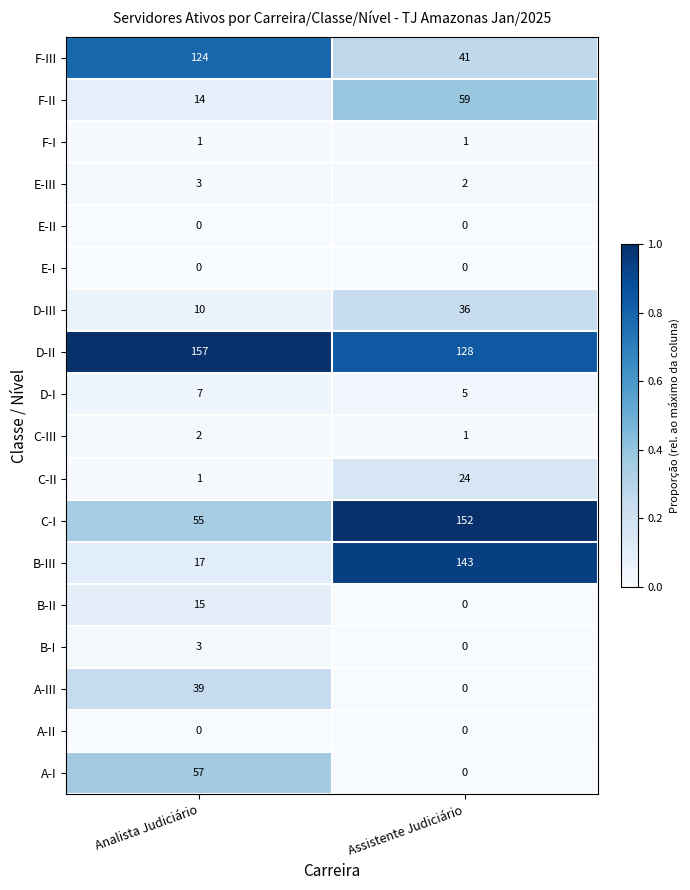

The B-I series shows 2 at Analista Judiciário. True or false?

False